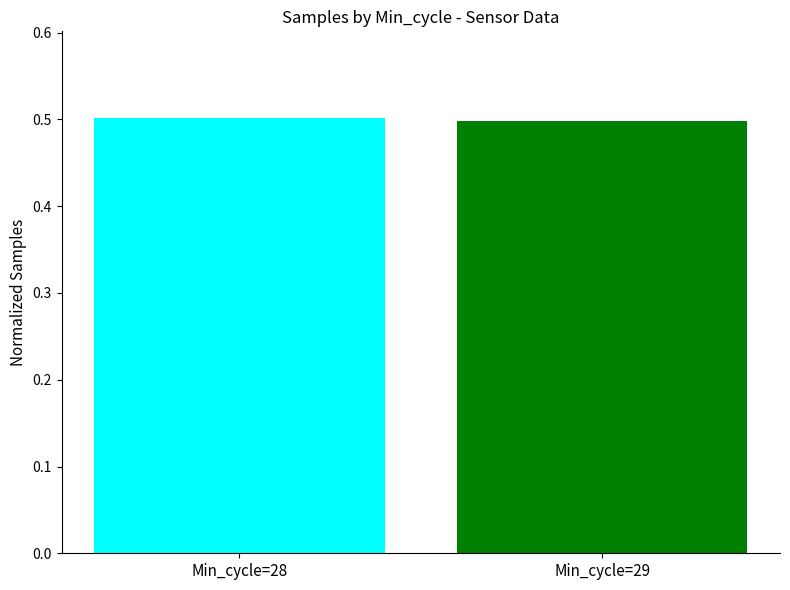

What is the minimum value shown in the chart?

0.5